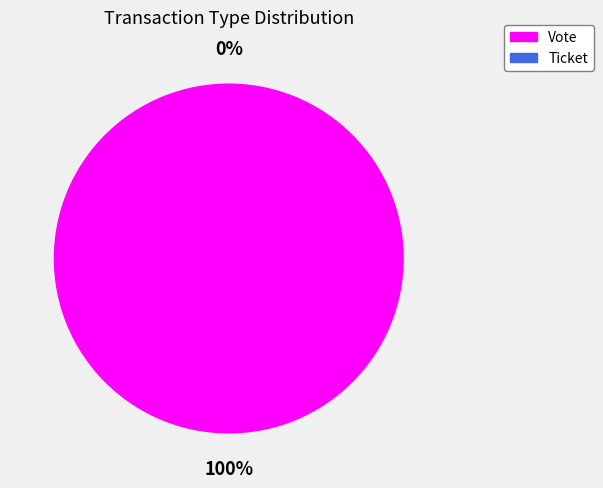

What is the majority slice?

Vote